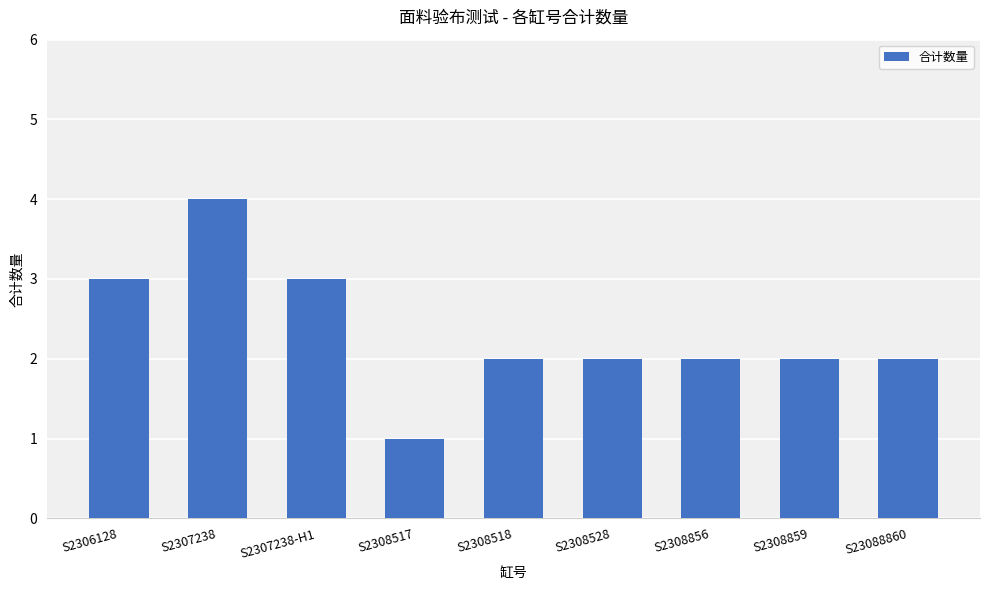

What is the label of the 3rd bar from the right?

S2308856